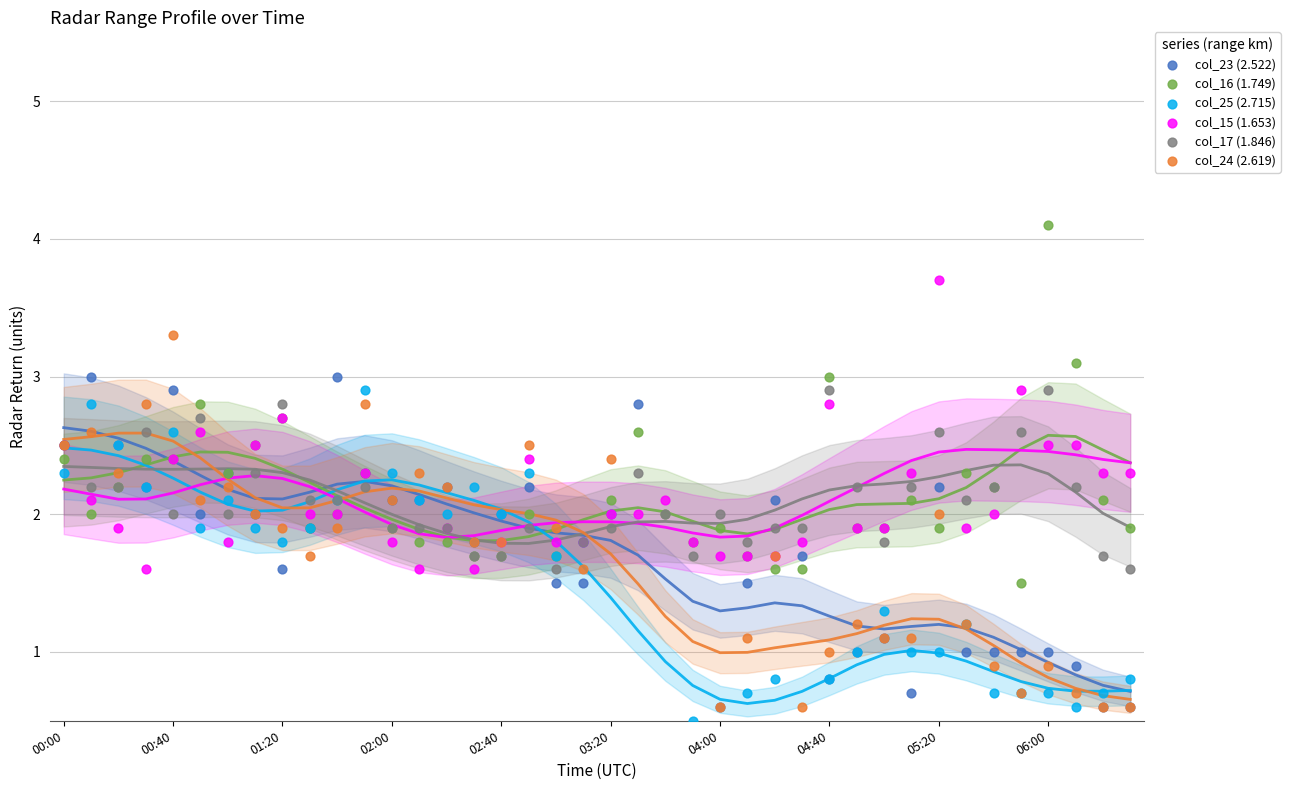

Which series has the largest total across all categories?

col_16 (1.749)